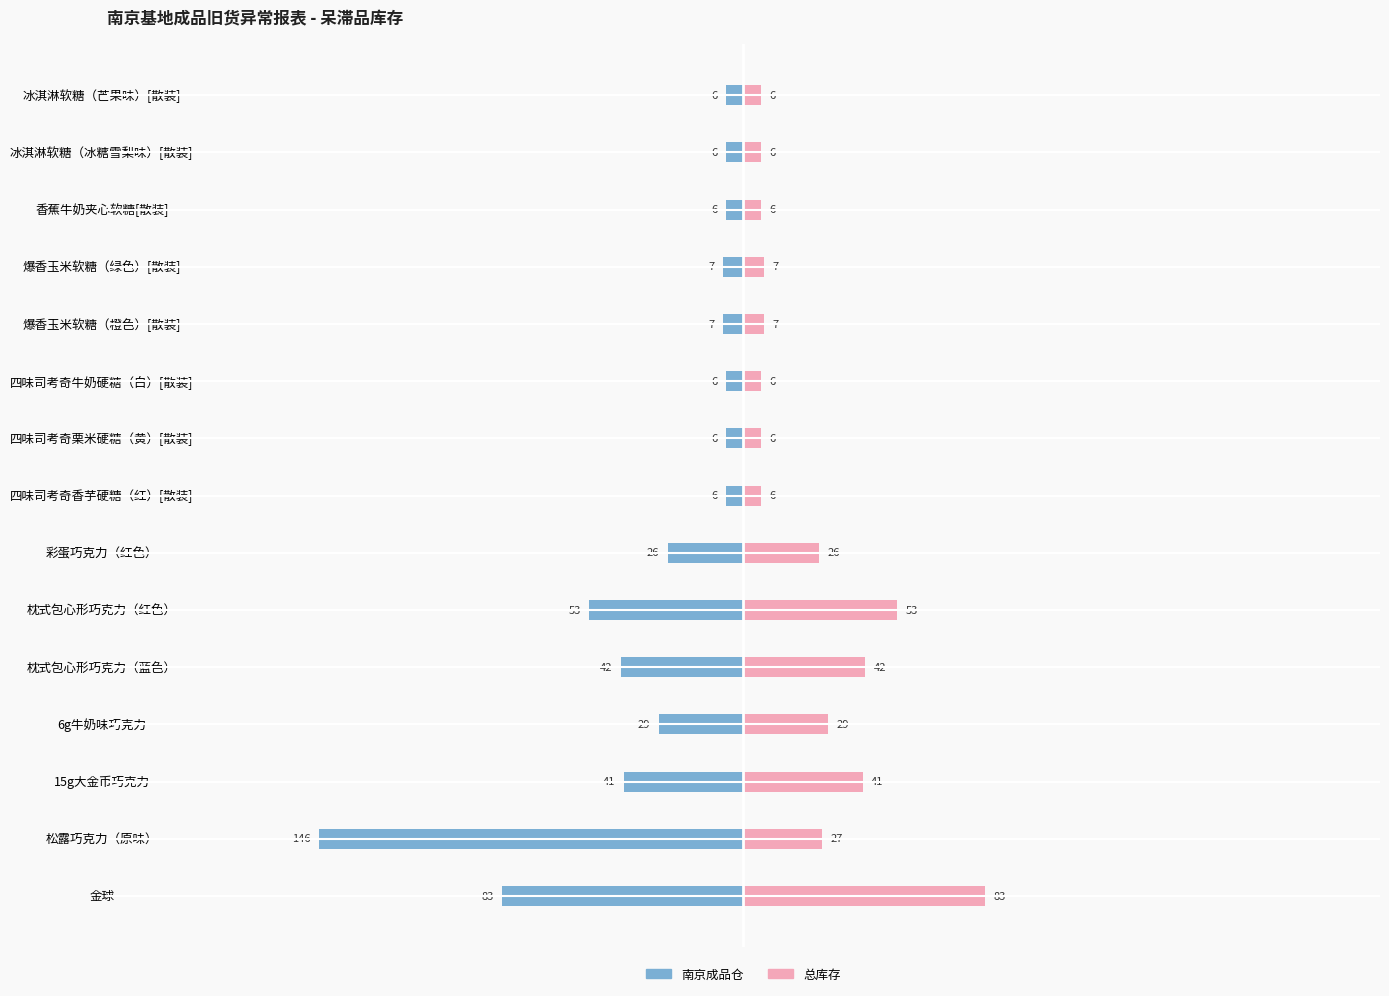

At 四味司考奇栗米硬糖（黄）[散装], list the series in order from largest to smallest.

总库存, 南京成品仓